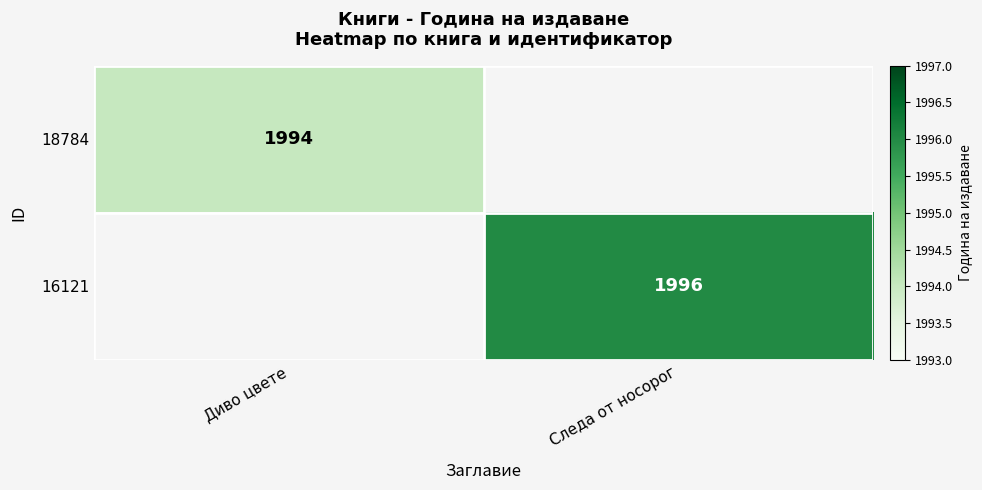

How many series are shown in this chart?

2